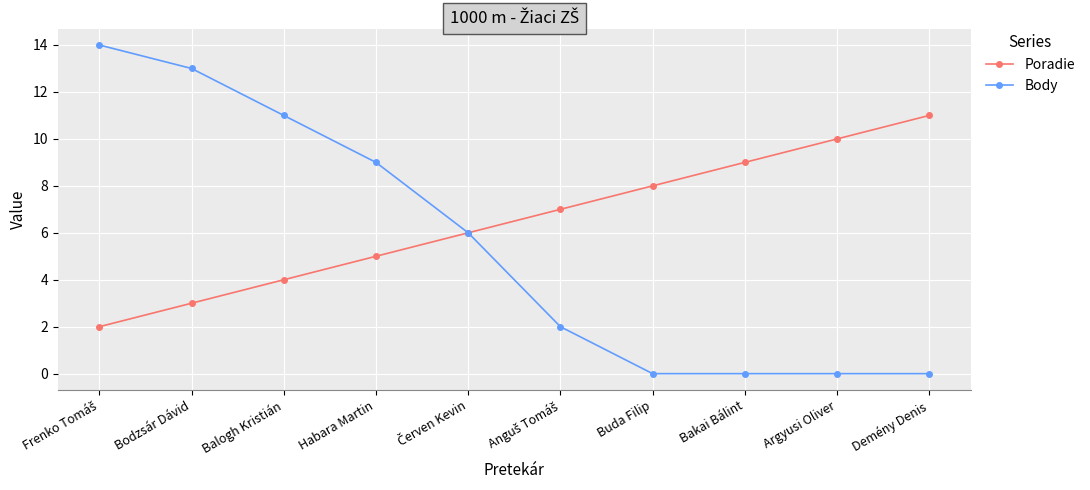

List the series in order of their peak value, highest first.

Body, Poradie